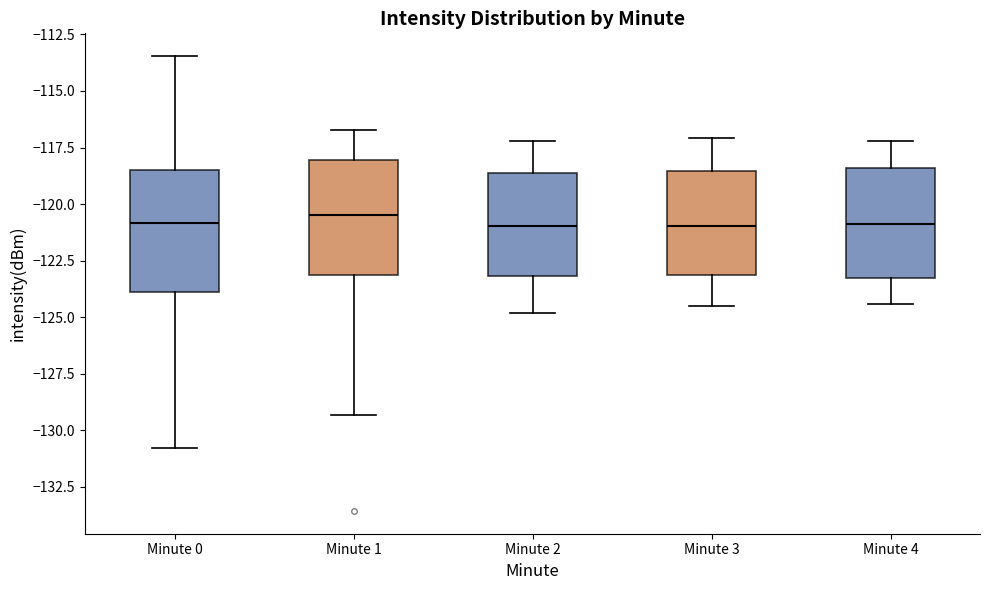

Reading left to right, transcribe this box plot: for each box, give where its median line is, the range the box spans, and where its two whiskers end, as read against the y-axis. The values are not printed on the chart, so give them approximately, as read against the axis.

Minute 0: median -121.0, box -124.0 to -118.5, whiskers -131.0 to -113.5
Minute 1: median -120.5, box -123.0 to -118.0, whiskers -129.5 to -116.5
Minute 2: median -121.0, box -123.0 to -118.5, whiskers -125.0 to -117.0
Minute 3: median -121.0, box -123.0 to -118.5, whiskers -124.5 to -117.0
Minute 4: median -121.0, box -123.5 to -118.5, whiskers -124.5 to -117.0